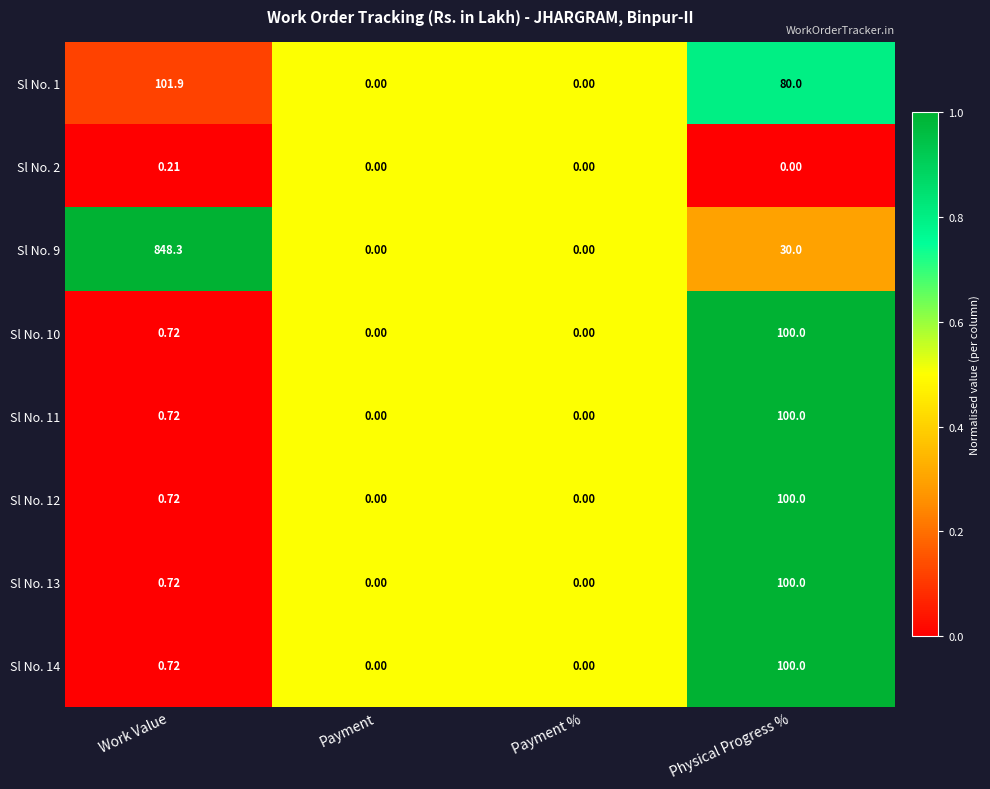

At which category is the sum across all series the highest?

Work Value